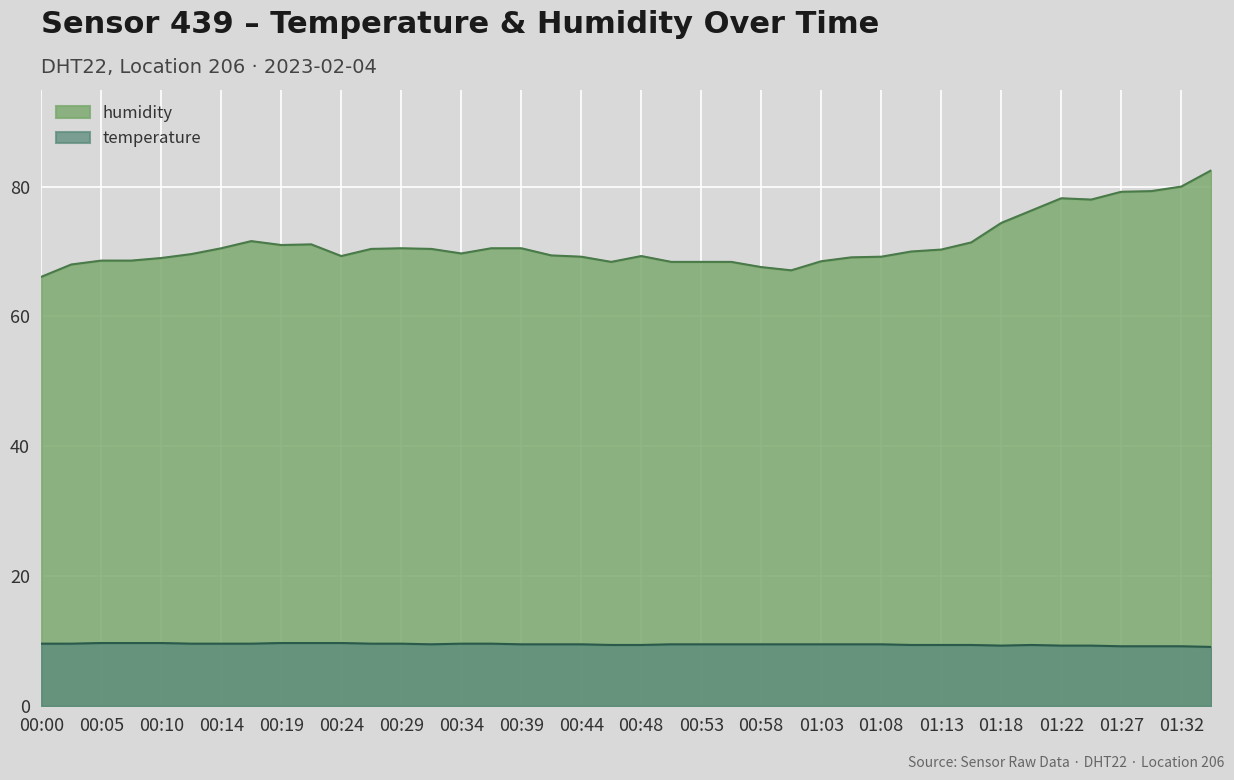

Where is the first local maximum for temperature?

01:20